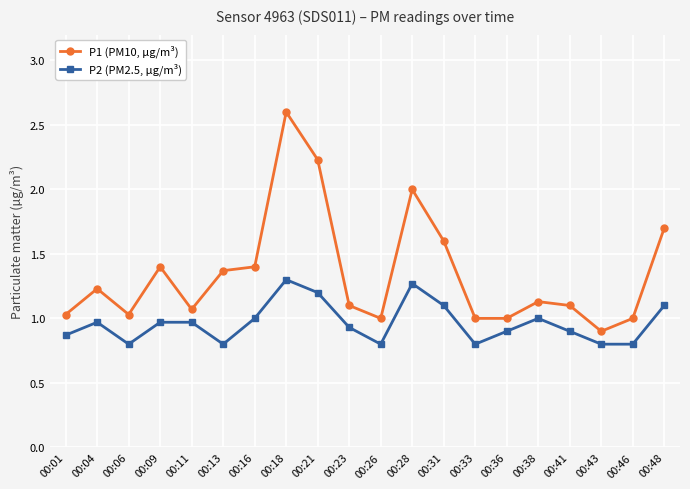

What is the value of the P1 (PM10, µg/m³) point at the 7th from the left?

1.4